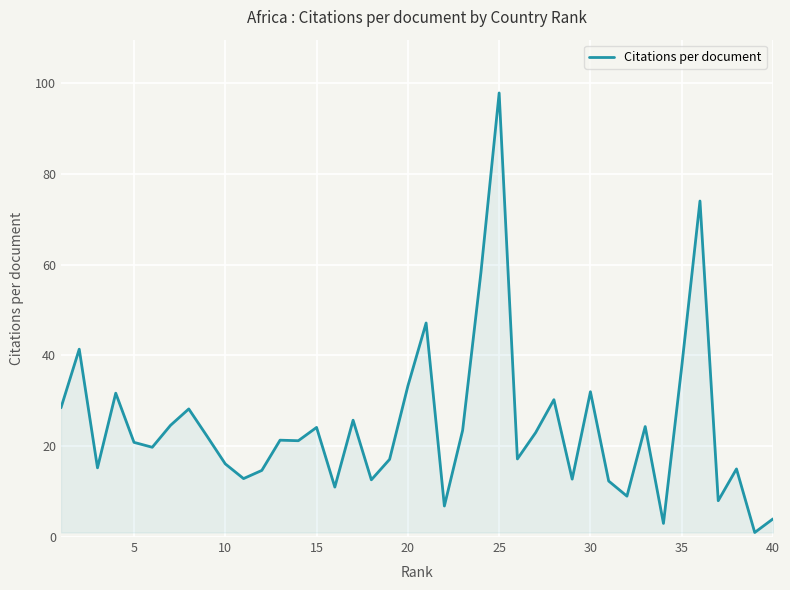

What is the greatest value displayed?

97.8